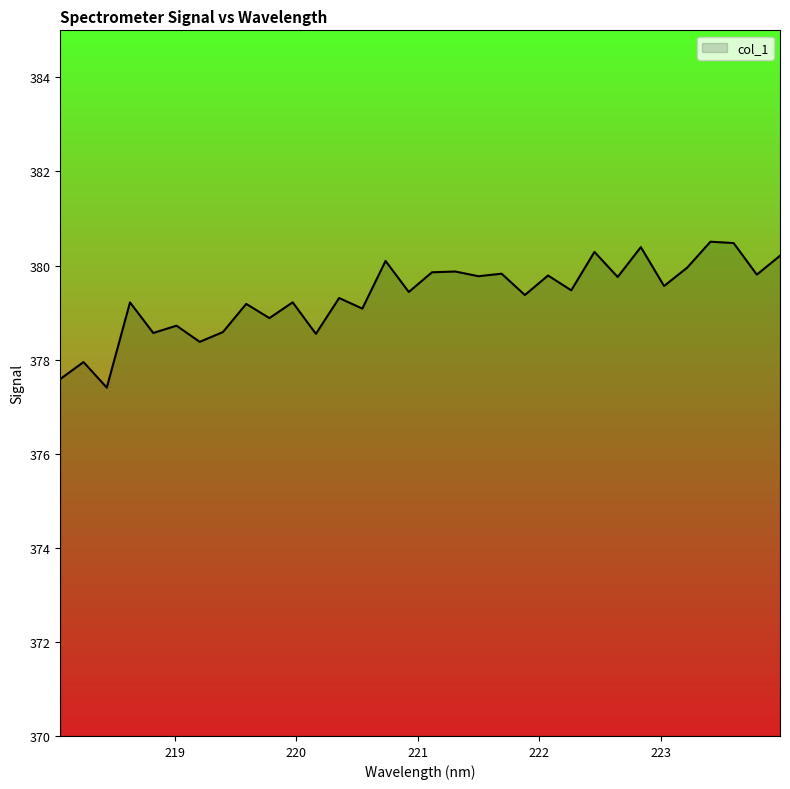

What is the minimum value shown in the chart?

377.4